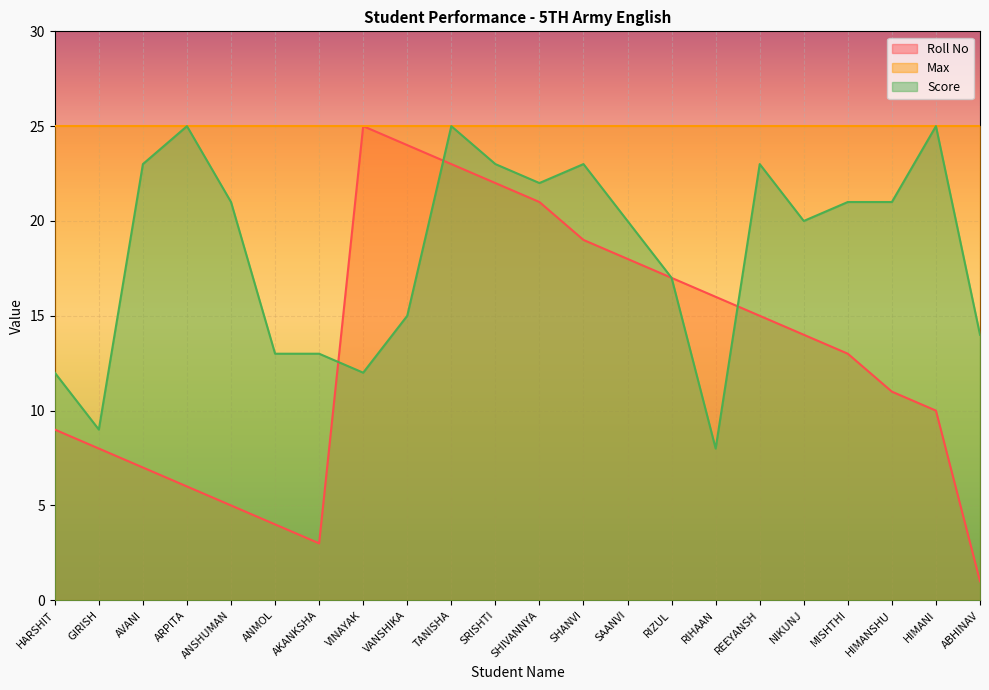

Where do Score and Roll No first cross each other?

AKANKSHA and VINAYAK